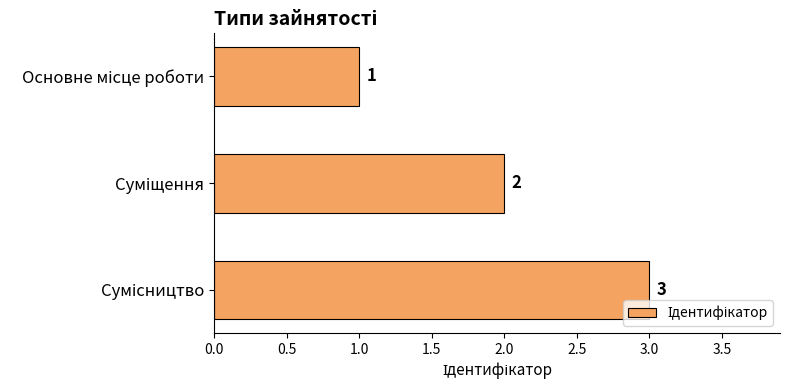

Count the values in the range 1 to 3.

3